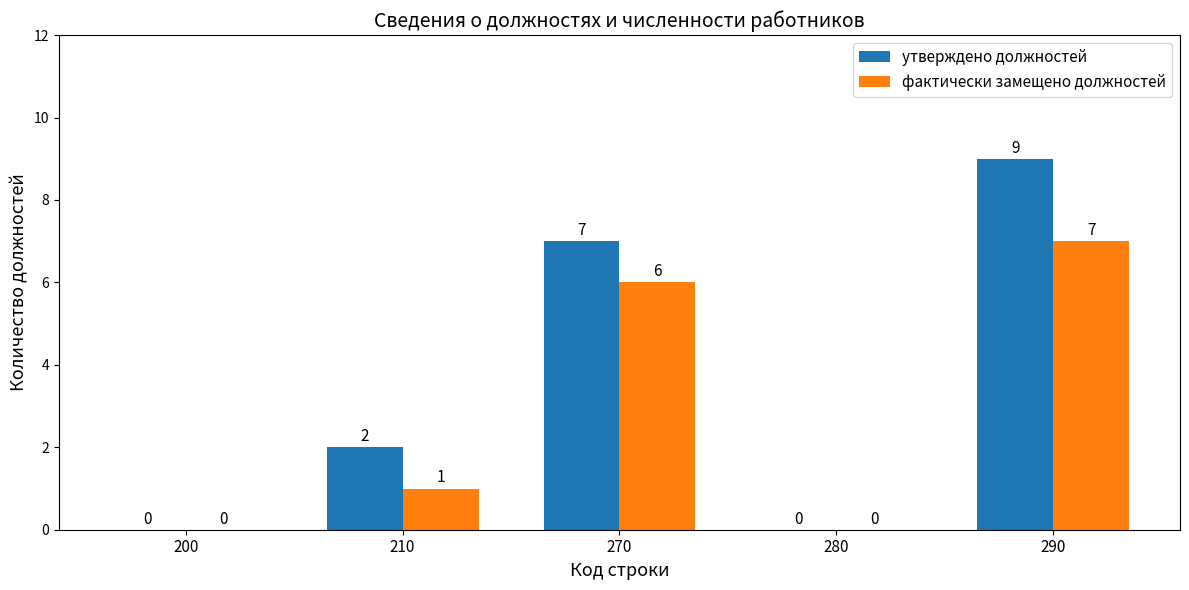

What is the sum of all утверждено должностей values?

18